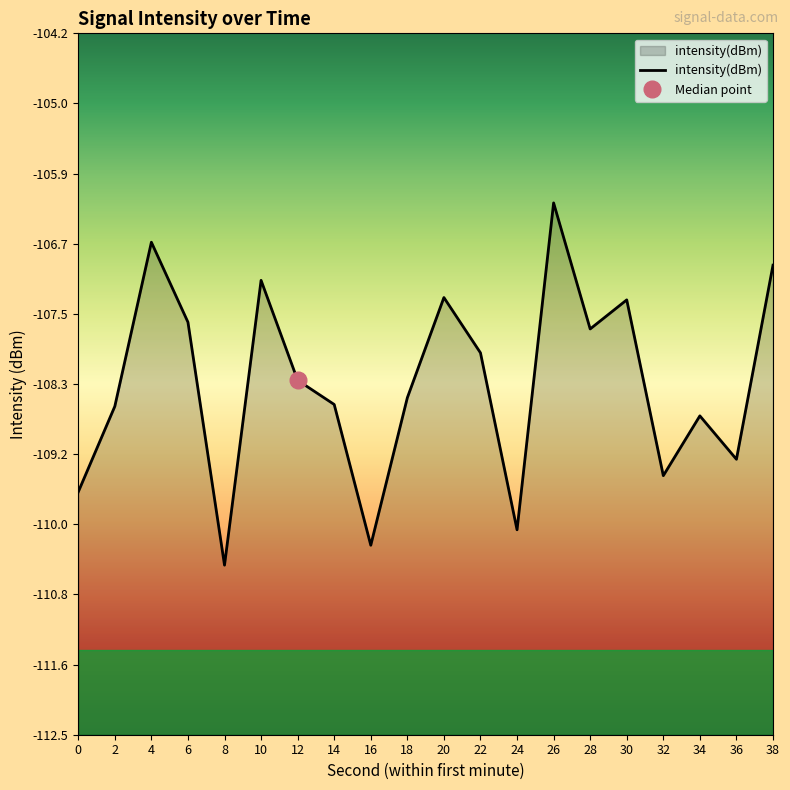

Read the value at 18.

-108.5